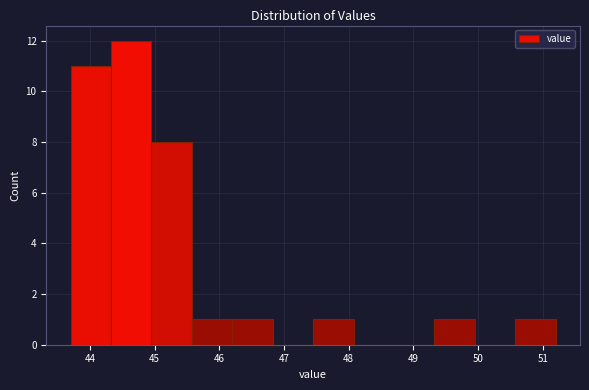

Reading left to right, transcribe this chart: for each bar, give the range it covers on the x-axis and its height. Neither the bar edges nor the heights are printed on the chart, so give them approximately, as read against the axes.

43.7 to 44.3: 11
44.3 to 45.0: 12
45.0 to 45.6: 8
45.6 to 46.2: 1
46.2 to 46.8: 1
46.8 to 47.5: 0
47.5 to 48.1: 1
48.1 to 48.7: 0
48.7 to 49.3: 0
49.3 to 50.0: 1
50.0 to 50.6: 0
50.6 to 51.2: 1